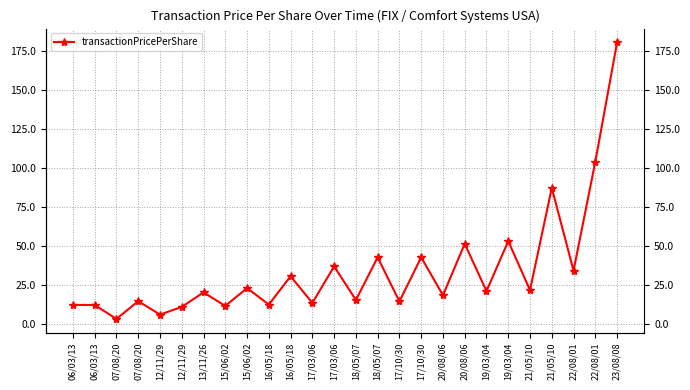

List the labels in order of value, smallest first.

07/08/20, 12/11/29, 12/11/29, 15/06/02, 06/03/13, 06/03/13, 16/05/18, 17/03/06, 17/10/30, 07/08/20, 18/05/07, 20/08/06, 13/11/26, 19/03/04, 21/05/10, 15/06/02, 16/05/18, 22/08/01, 17/03/06, 18/05/07, 17/10/30, 20/08/06, 19/03/04, 21/05/10, 22/08/01, 23/08/08